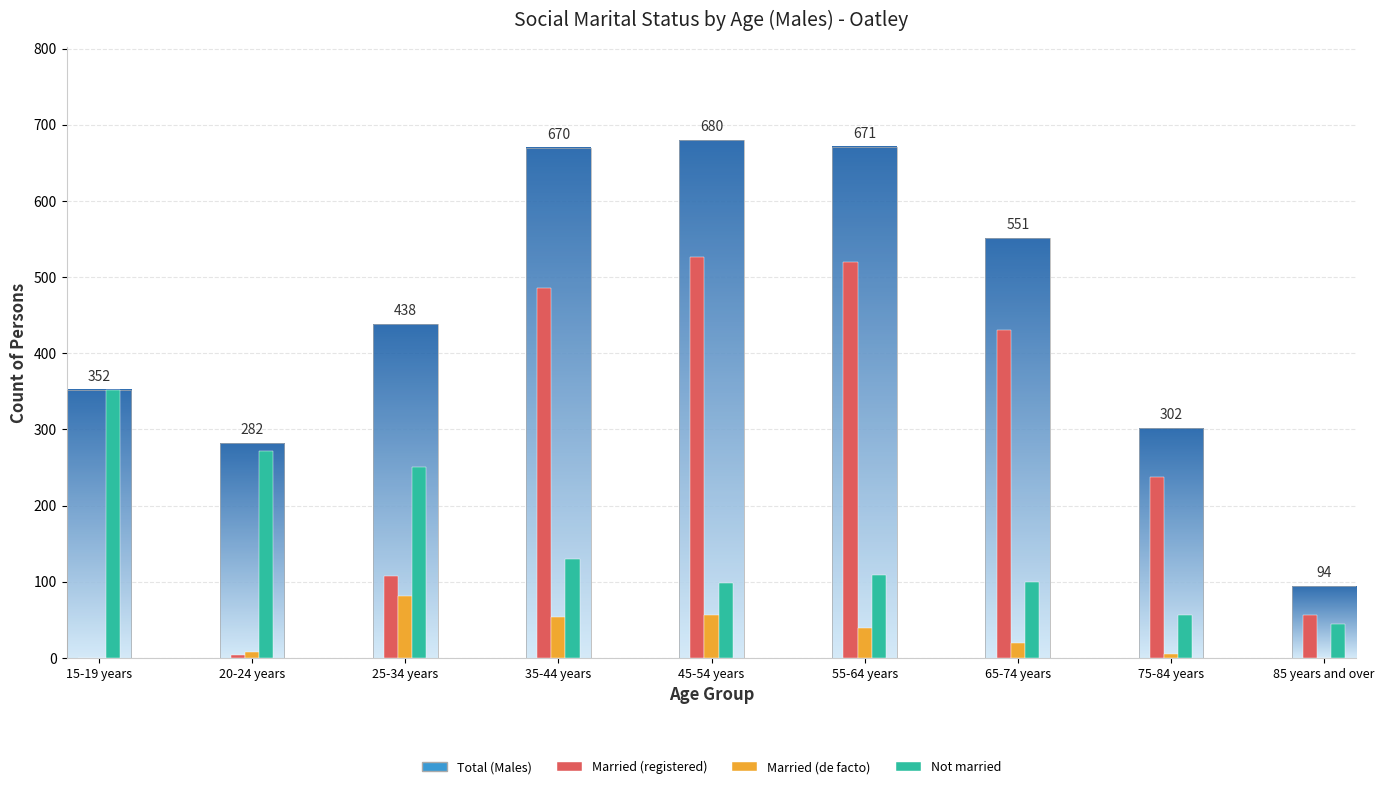

Which series has the largest range (max minus min)?

Married (registered)